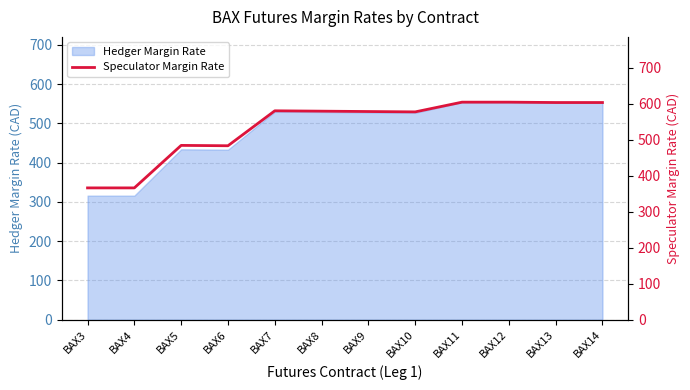

What is the ratio of the value at BAX6 to the value at BAX5?

1.0